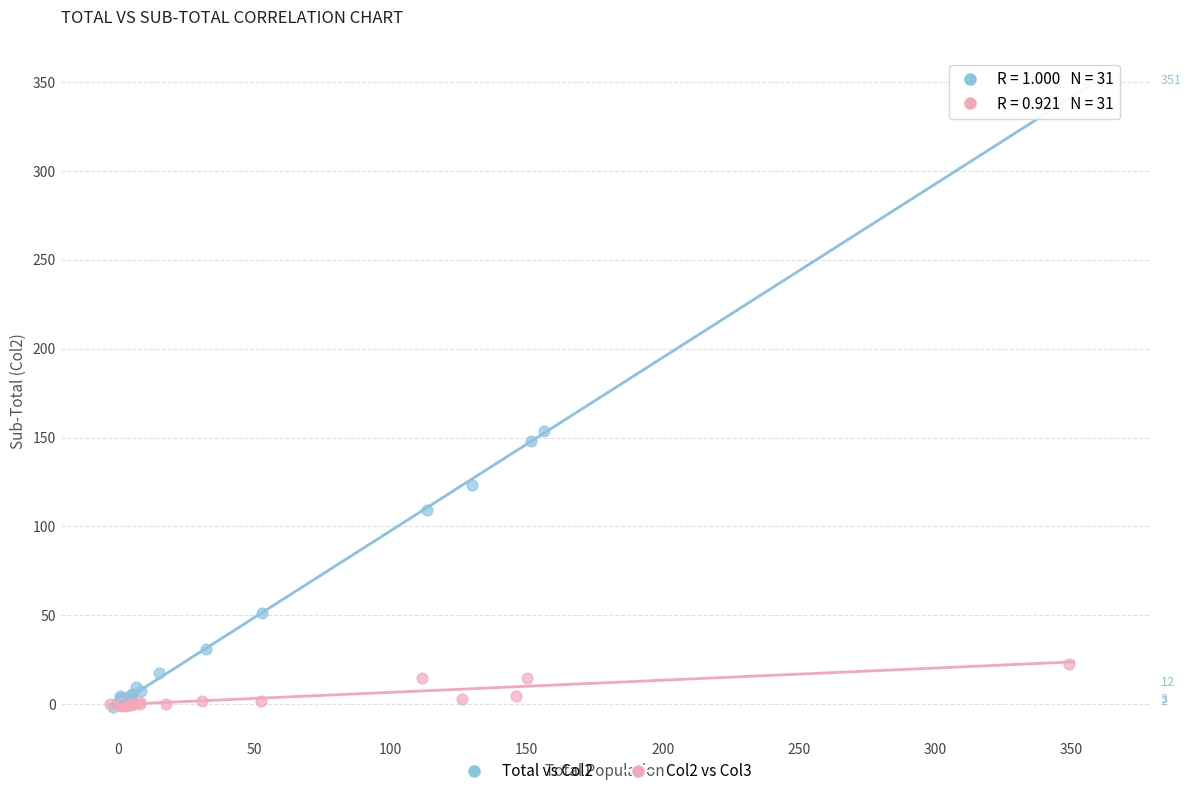

Which series has the largest Y range (max minus min)?

Total vs Col2